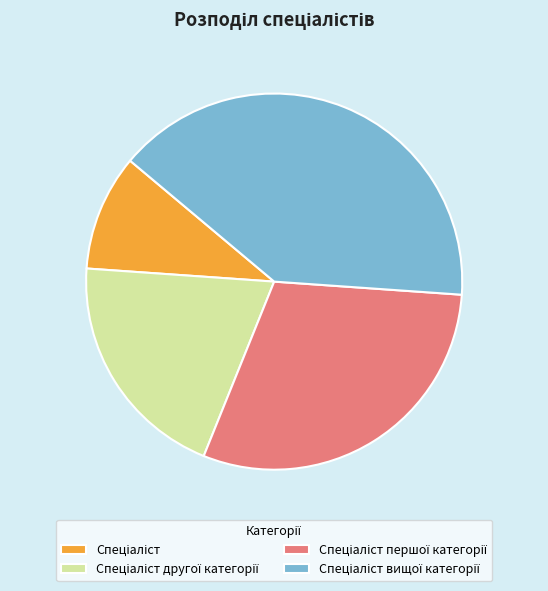

Does any single category account for the majority?

No